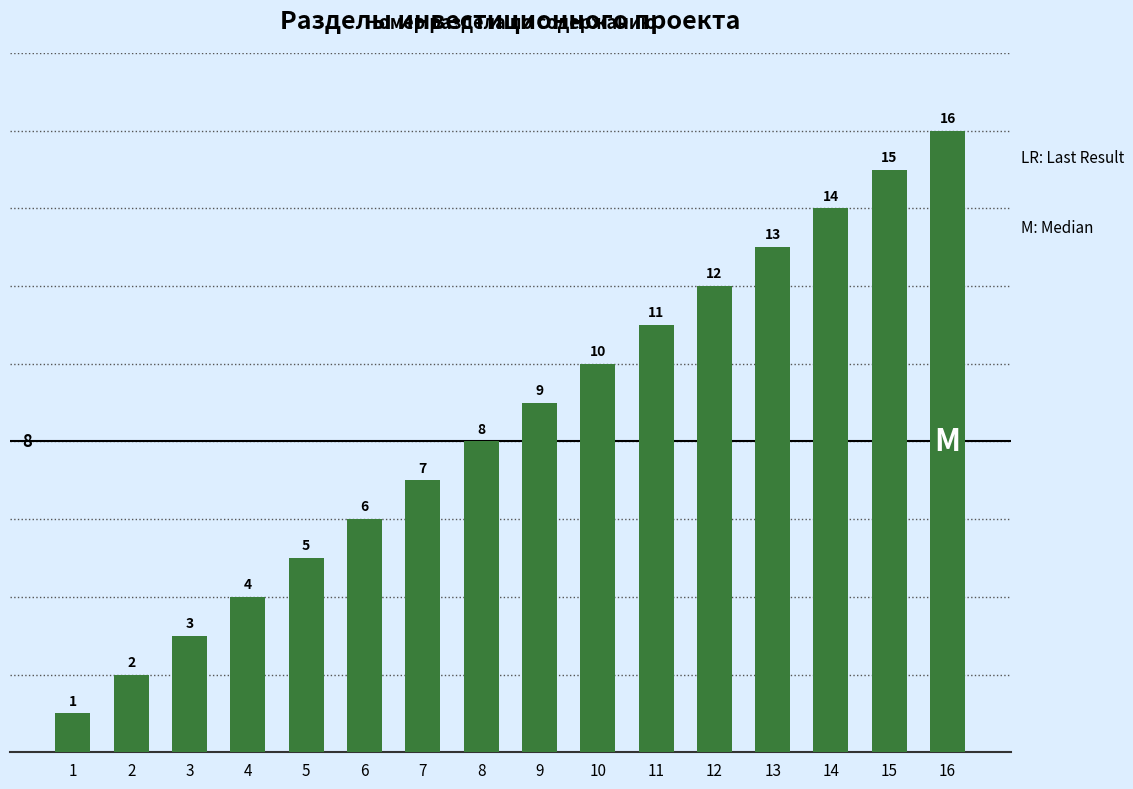

Is it true that the value at 3 is 4?

False